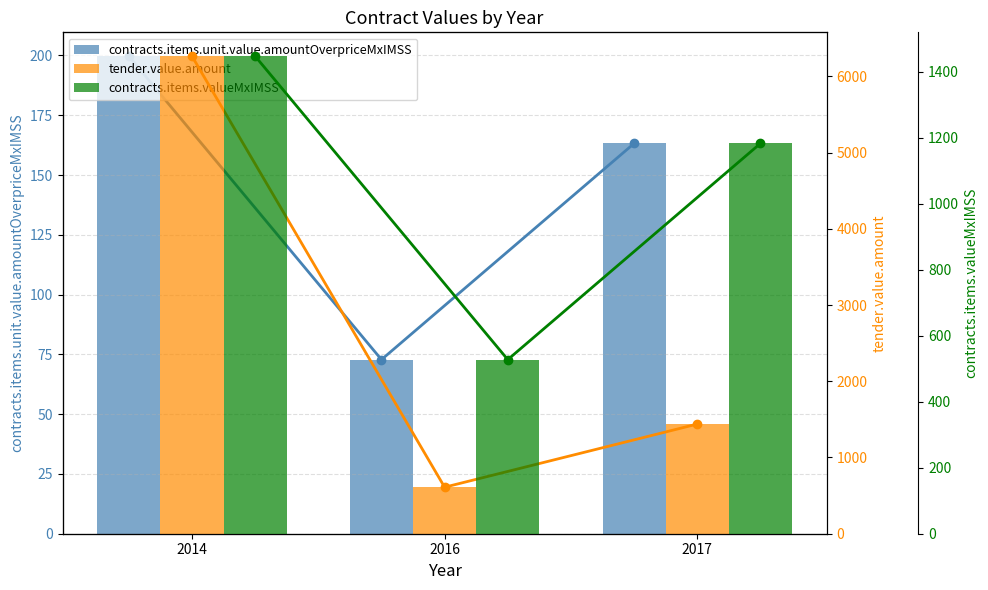

Which series has the largest total across all categories?

tender.value.amount